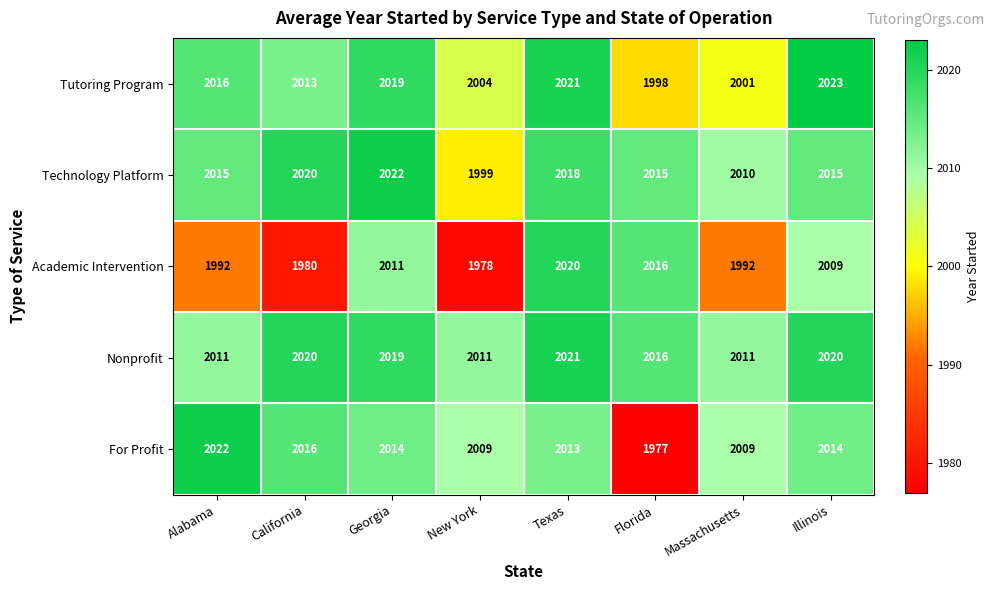

The For Profit series shows 2780 at Texas. True or false?

False